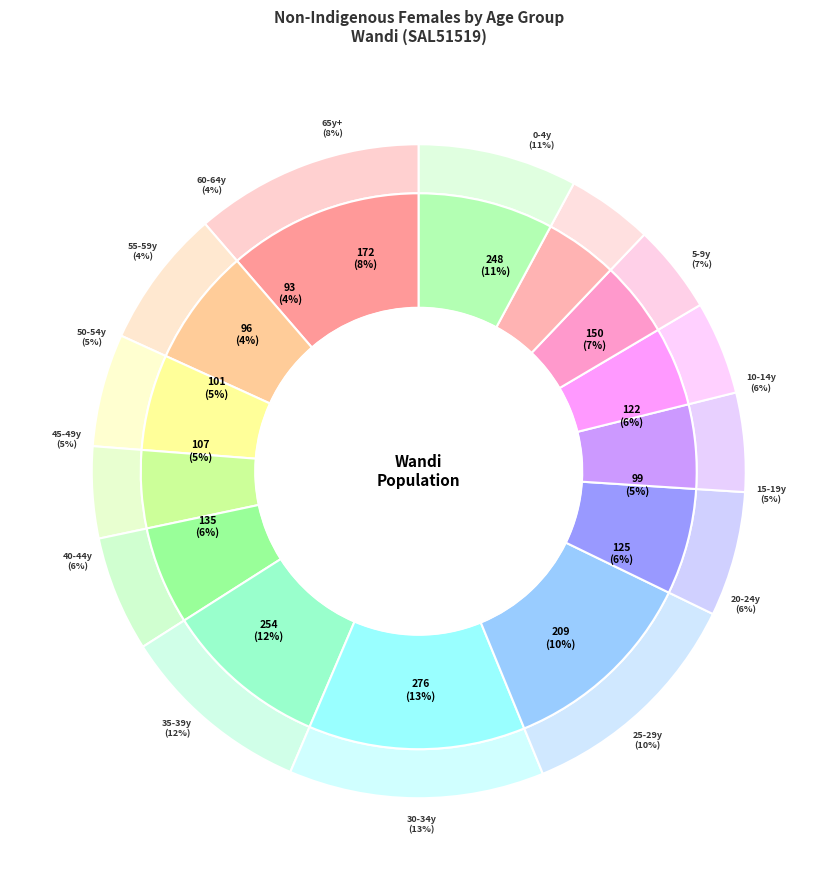

What is the change in value from 25-29 years to 60-64 years?

-116